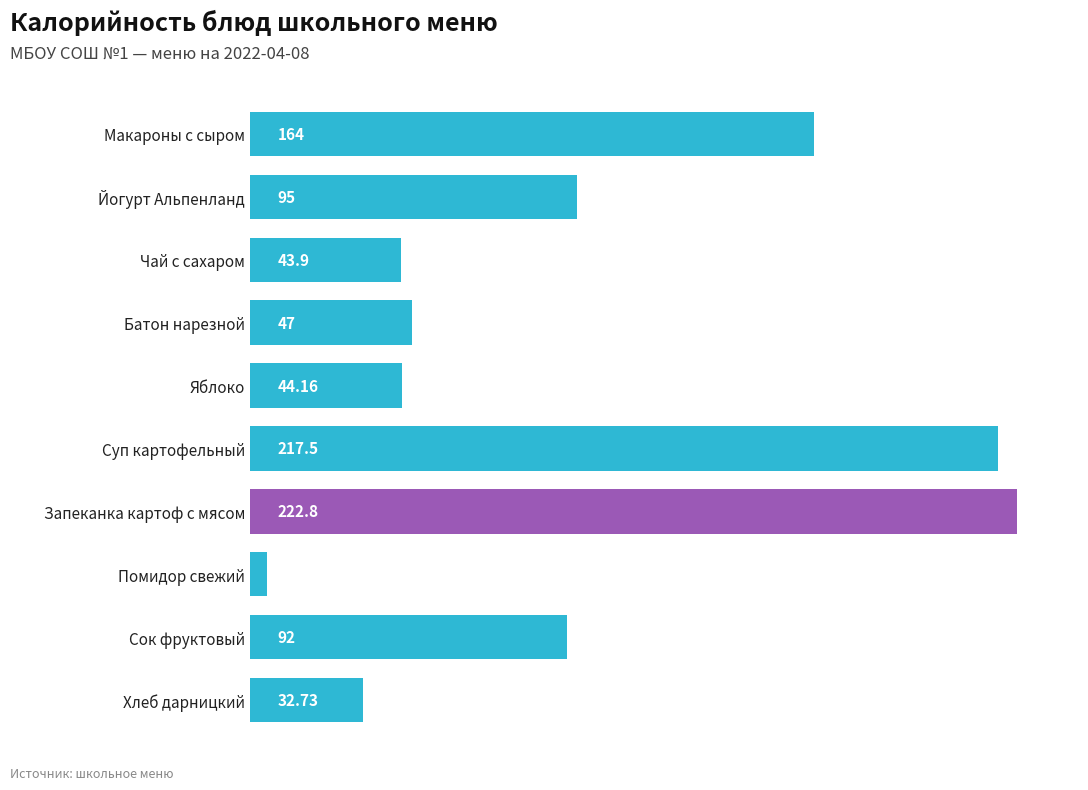

Which label corresponds to the smallest value in the chart?

Помидор свежий